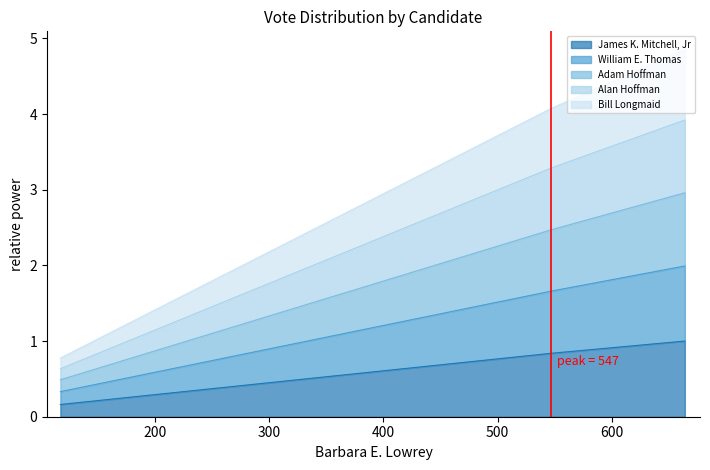

What is the maximum value for James K. Mitchell, Jr?

1.0